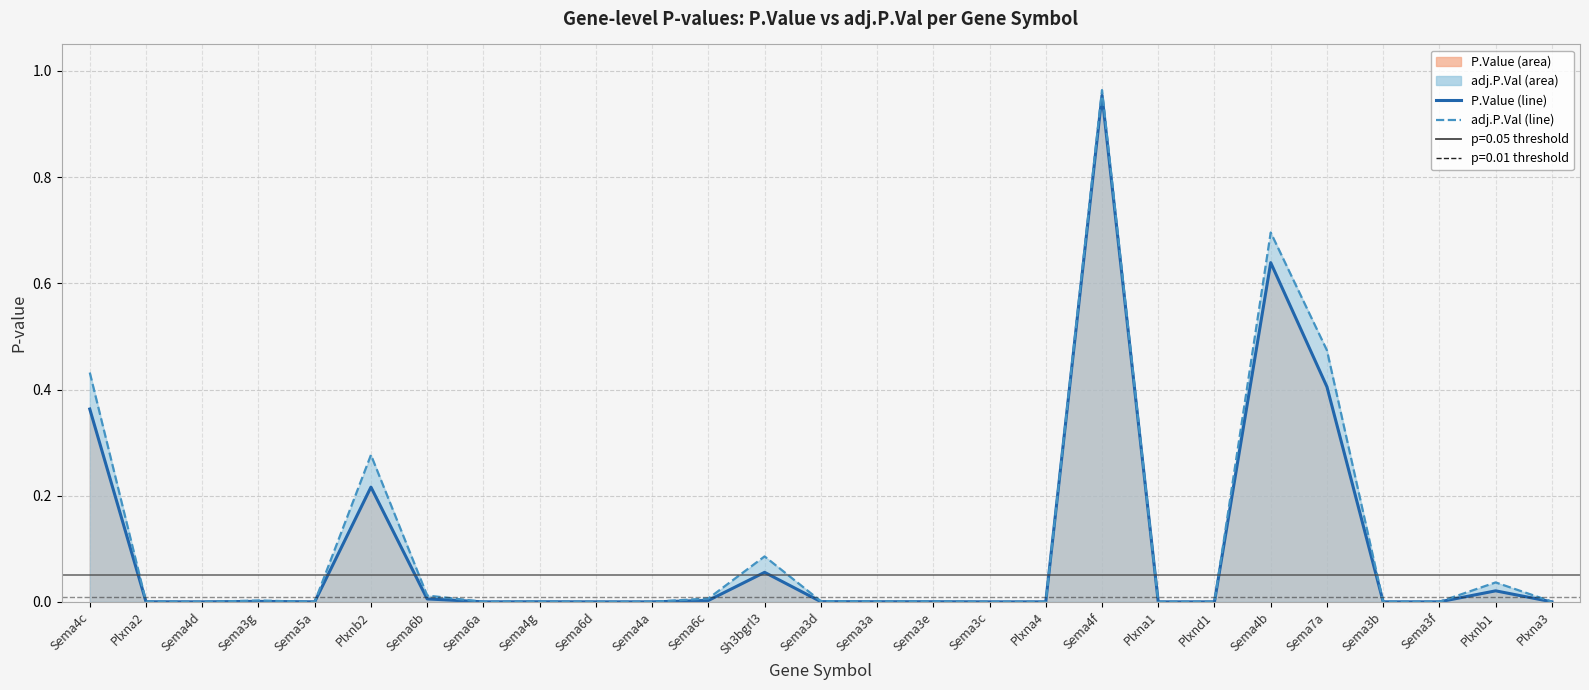

True or false: P.Value (line) and adj.P.Val (line) intersect in this chart.

False